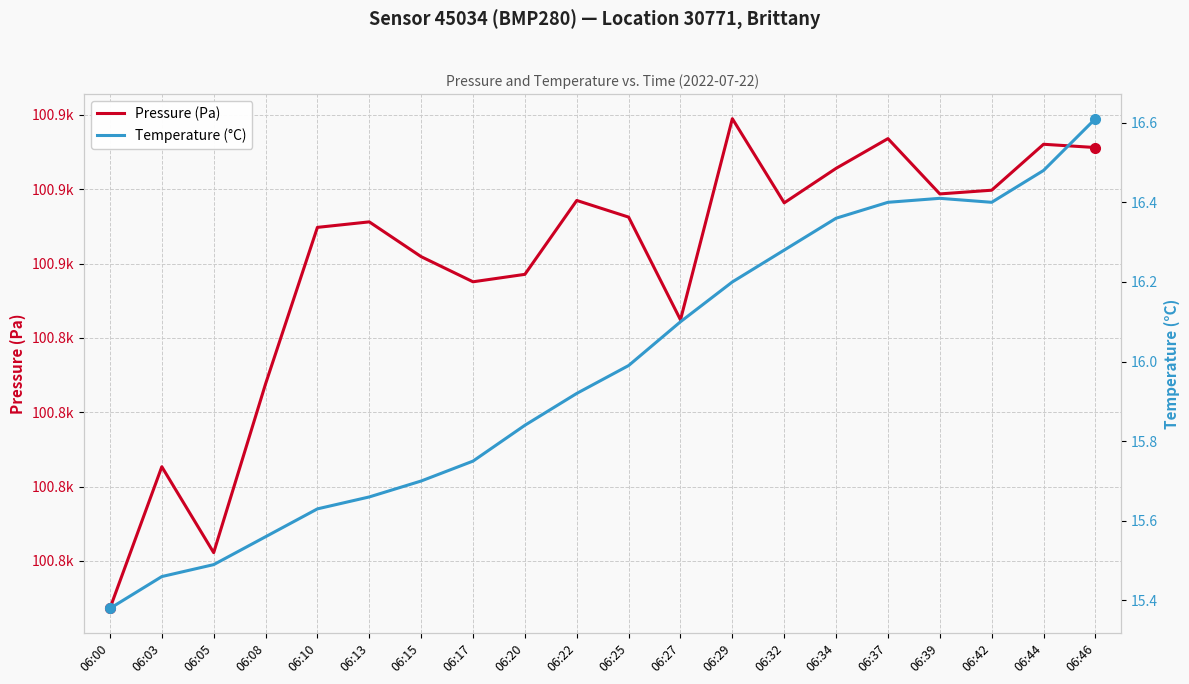

Where is the first local minimum for Temperature (°C)?

06:42